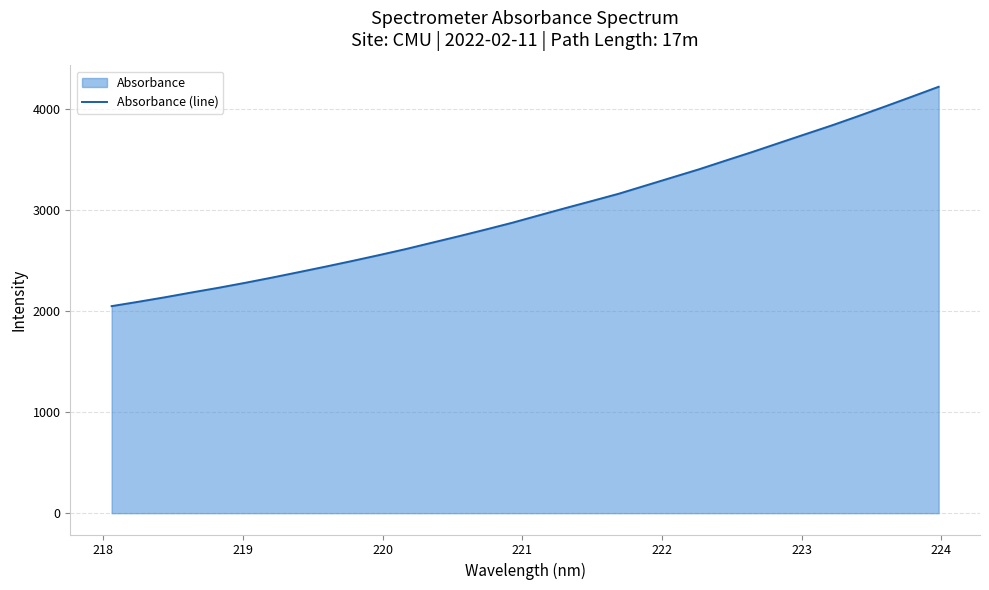

Reading right to left, what are all the values shown in this chart?

4220.9	4123.4	4027.0	3932.0	3839.2	3751.6	3663.3	3574.7	3489.5	3403.2	3322.9	3242.7	3162.2	3090.6	3020.0	2947.5	2874.4	2807.0	2741.2	2677.4	2613.4	2553.8	2496.1	2440.0	2385.5	2331.8	2280.2	2231.1	2185.0	2137.4	2092.6	2049.5